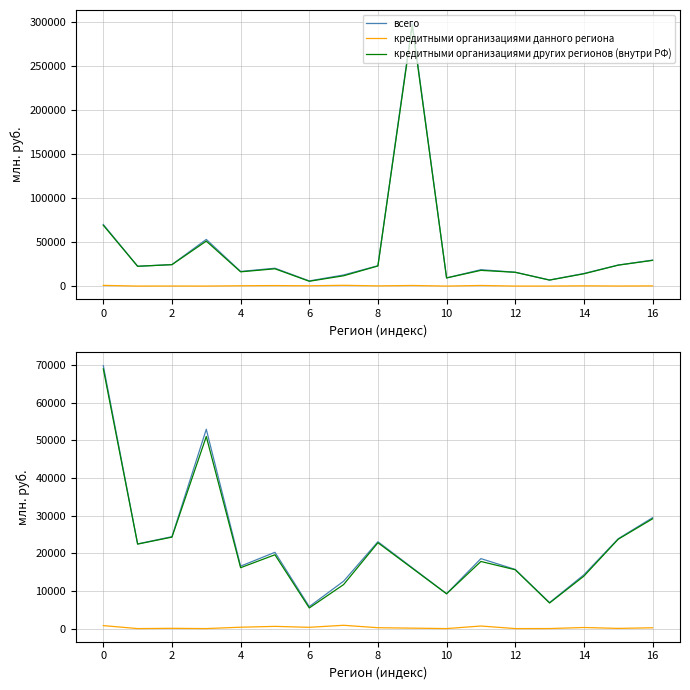

What are all the series names shown in the legend?

всего, кредитными организациями данного региона, кредитными организациями других регионов (внутри РФ)